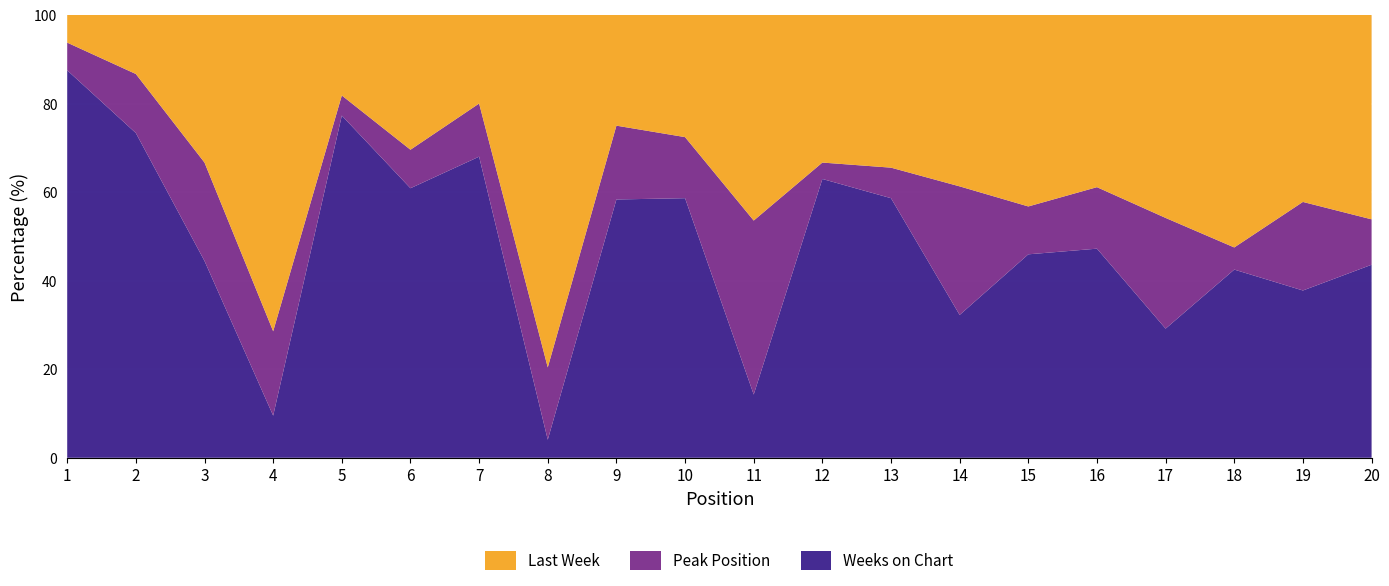

Reading left to right, list all the values displayed in this chart.

Last Week: 1=1	2=2	3=3	4=15	5=4	6=7	7=5	8=39	9=6	10=8	11=13	12=9	13=10	14=12	15=16	16=14	17=11	18=21	19=19	20=18
Peak Position: 1=1	2=2	3=2	4=4	5=1	6=2	7=3	8=8	9=4	10=4	11=11	12=1	13=2	14=9	15=4	16=5	17=6	18=2	19=9	20=4
Weeks on Chart: 1=14	2=11	3=4	4=2	5=17	6=14	7=17	8=2	9=14	10=17	11=4	12=17	13=17	14=10	15=17	16=17	17=7	18=17	19=17	20=17